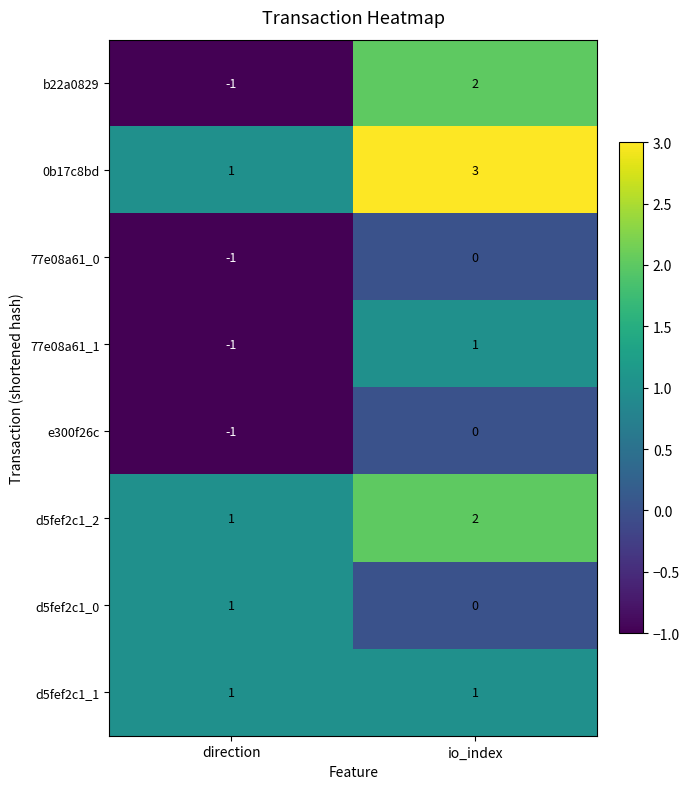

Is it true that 77e08a61_1 equals -1 at direction?

True